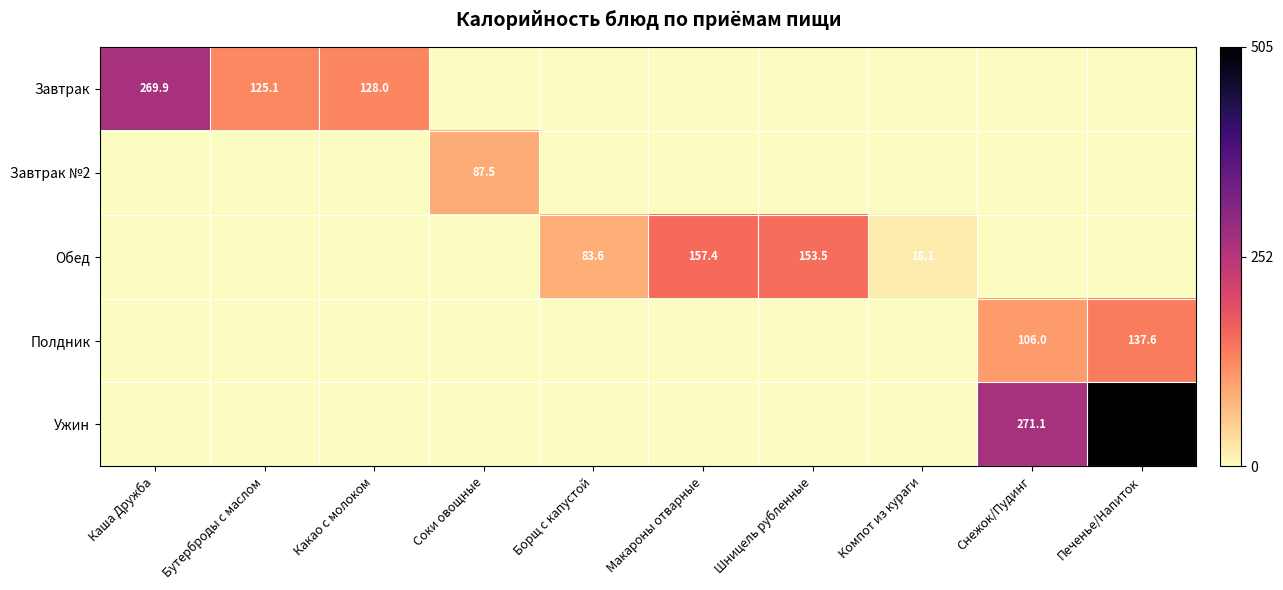

Is the value of Обед at Соки овощные greater than the value of Полдник at Печенье/Напиток?

No